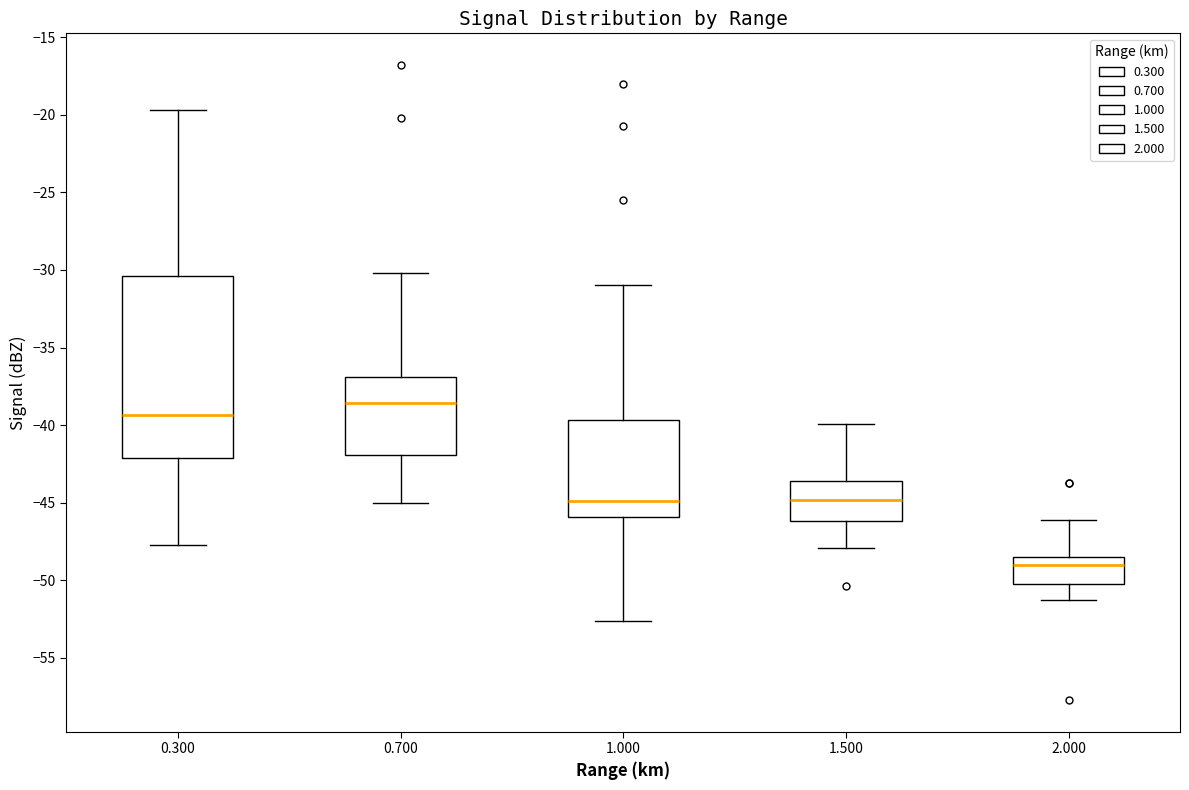

Reading left to right, transcribe this box plot: for each box, give where its median line is, the range the box spans, and where its two whiskers end, as read against the y-axis. The values are not printed on the chart, so give them approximately, as read against the axis.

0.300: median -39.5, box -42.0 to -30.5, whiskers -47.5 to -19.5
0.700: median -38.5, box -42.0 to -37.0, whiskers -45.0 to -30.0
1.000: median -45.0, box -46.0 to -39.5, whiskers -52.5 to -31.0
1.500: median -45.0, box -46.0 to -43.5, whiskers -48.0 to -40.0
2.000: median -49.0, box -50.0 to -48.5, whiskers -51.5 to -46.0